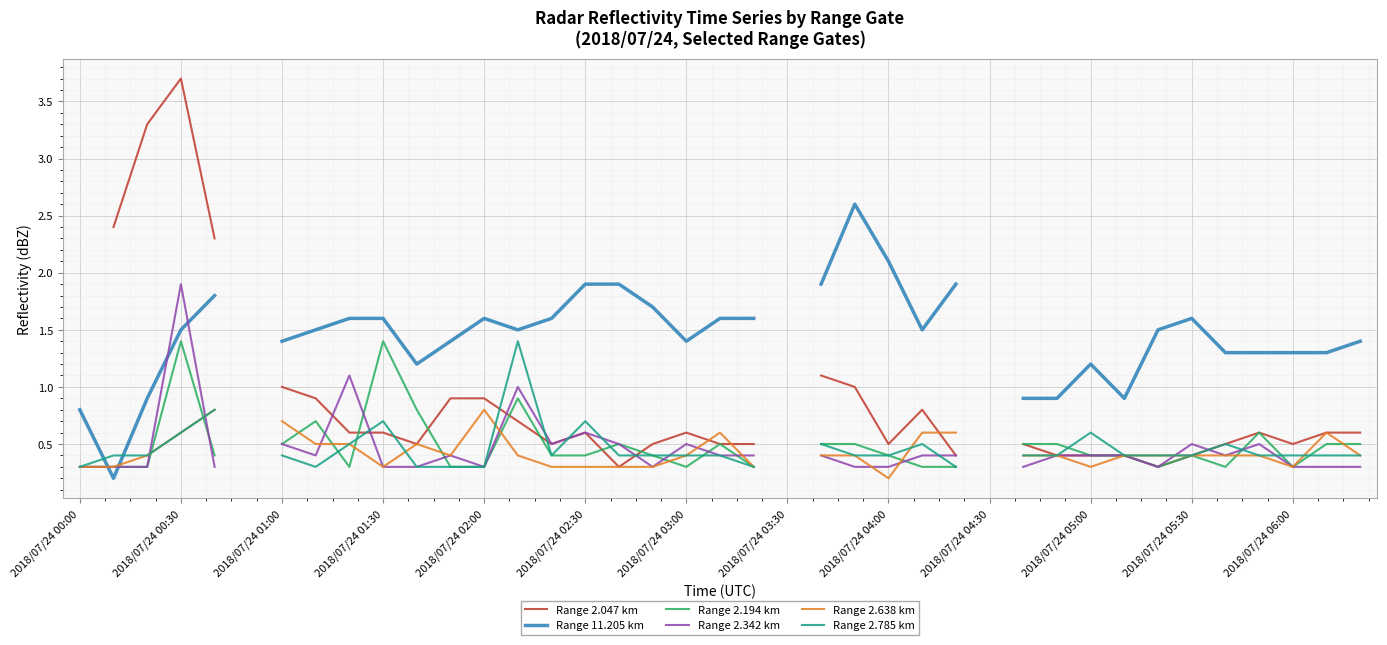

What is the maximum value shown in the chart?

3.7